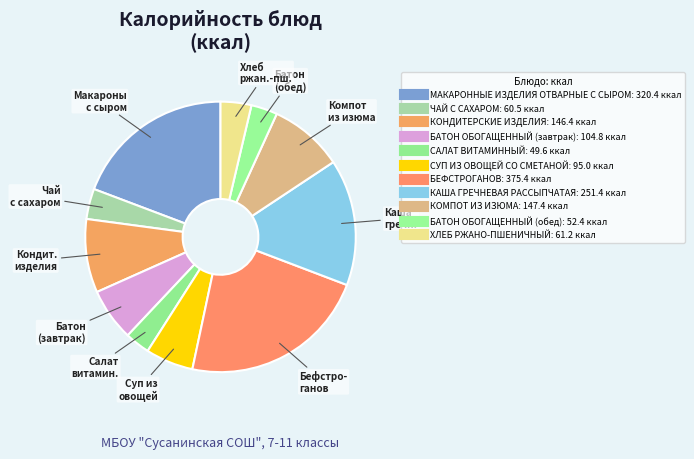

How many slices are in this pie chart?

11